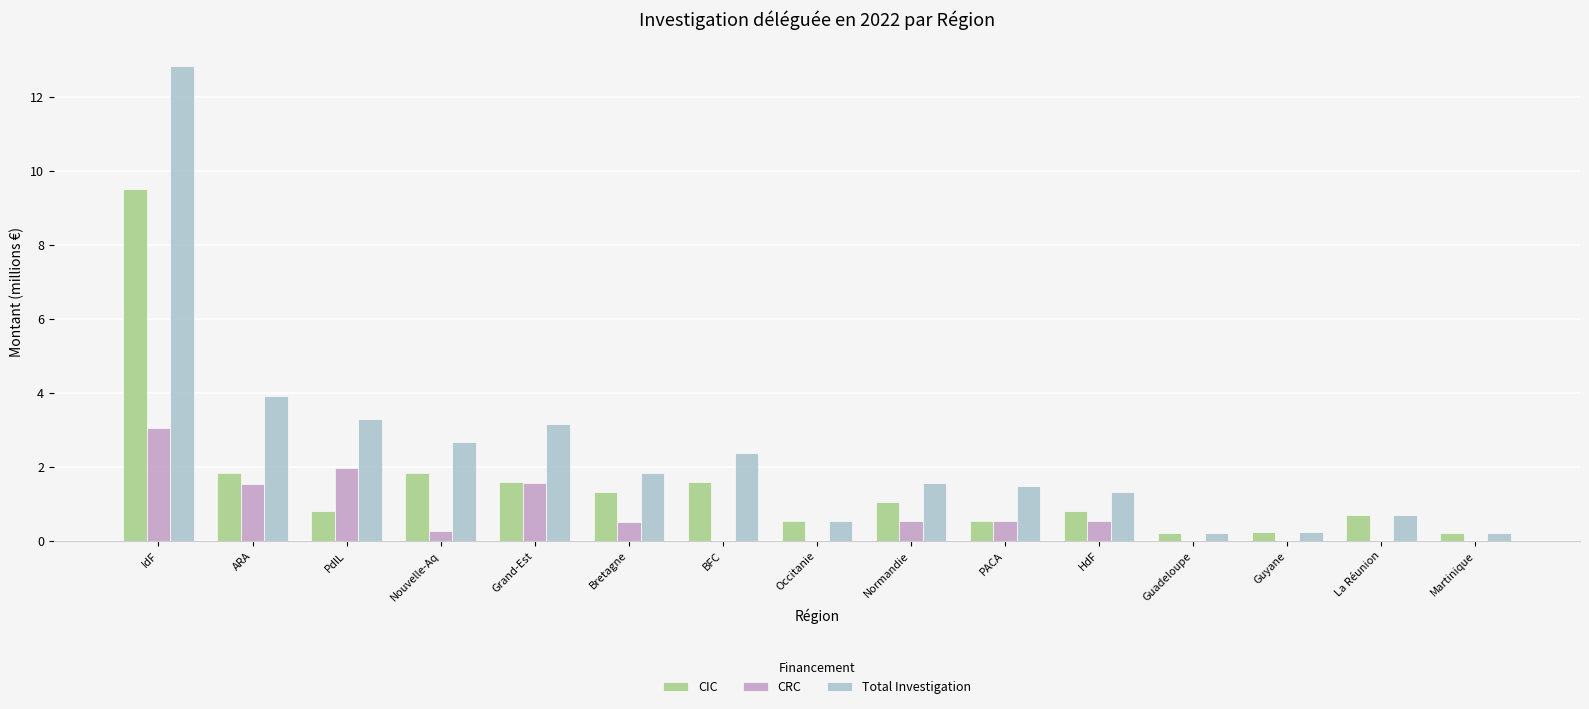

What is the sum of all CIC values?

22.7